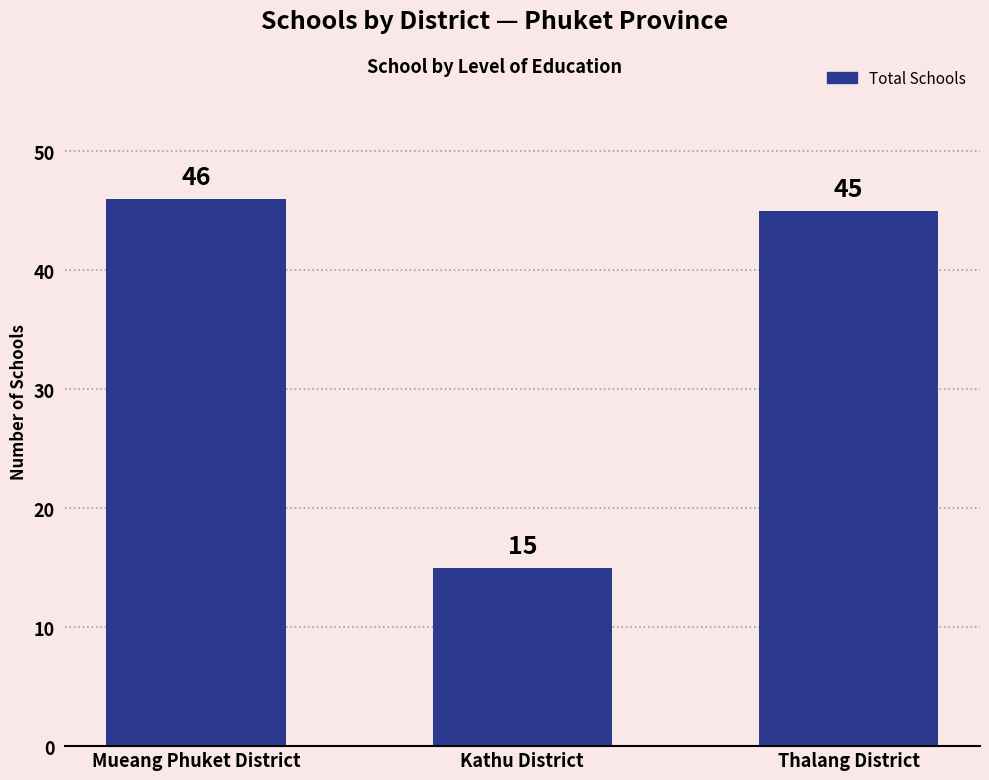

How many values are below 45?

1